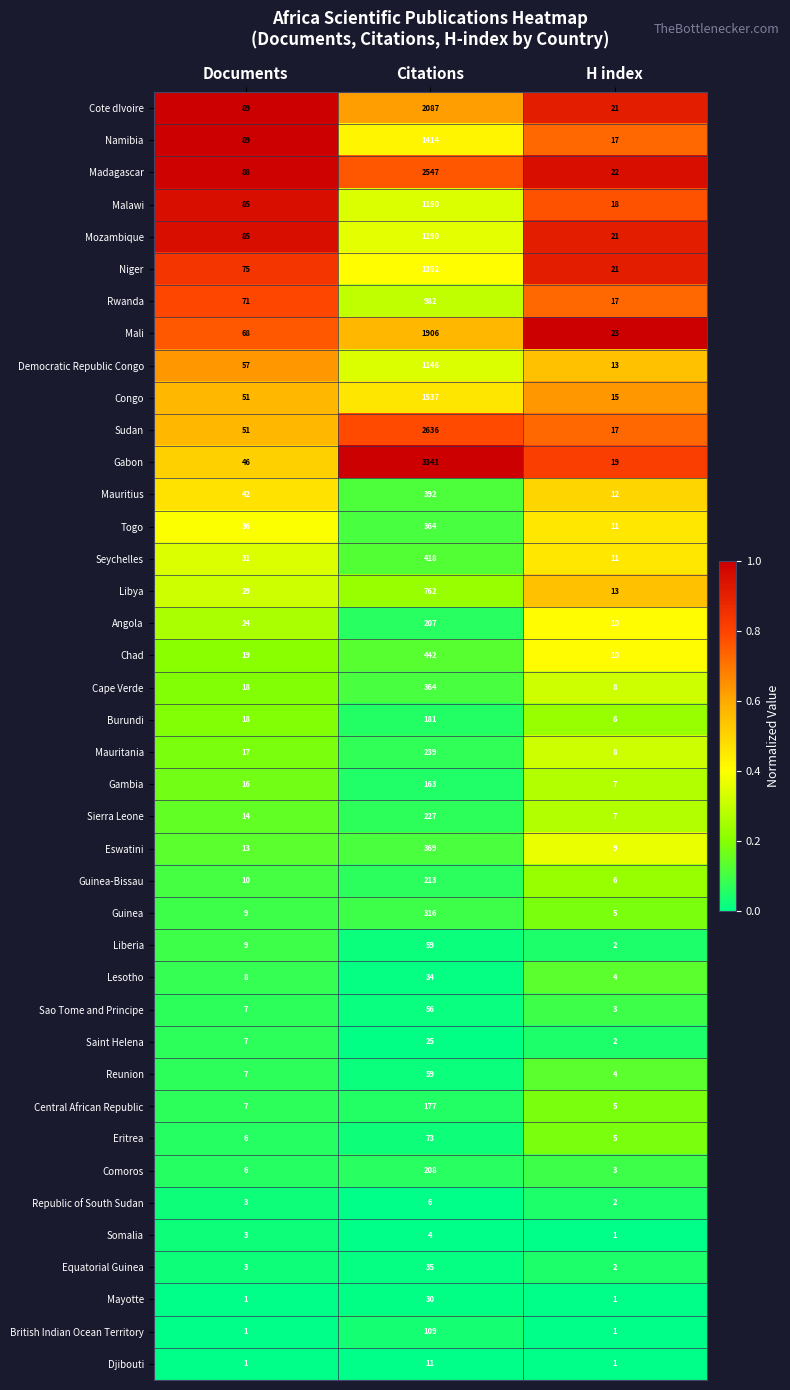

At which label is Namibia closest to 715?

Documents